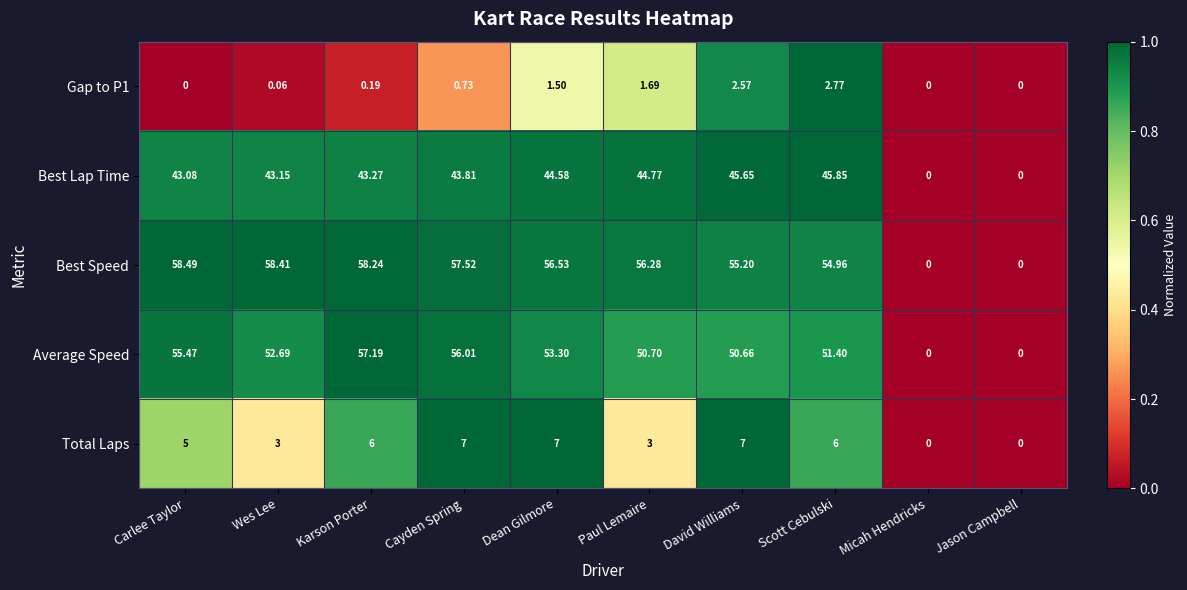

Which series has the widest spread of values?

Best Speed